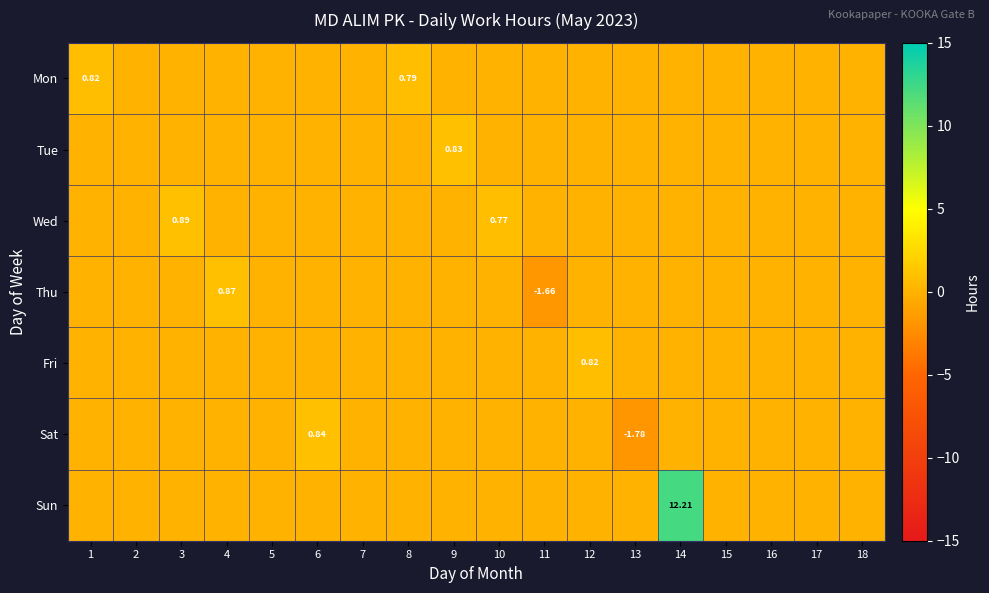

Where is Sun nearest to the value 6?

1